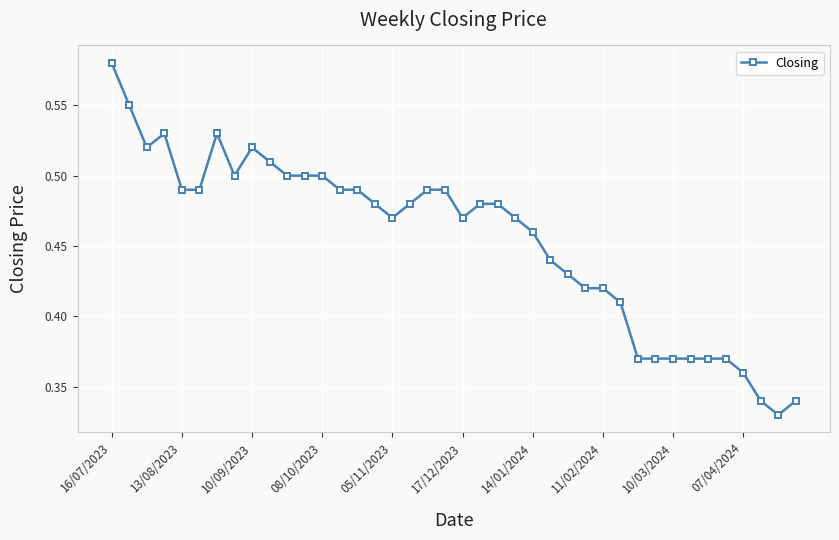

Count the values in the range 0 to 1.

40